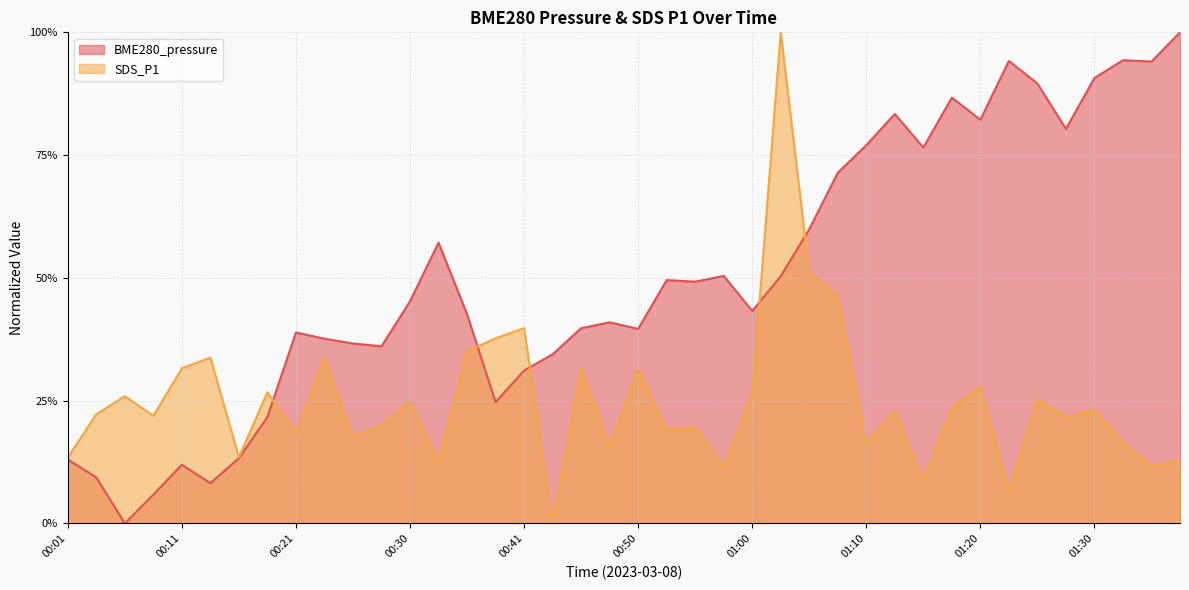

The value of SDS_P1 at 00:25 is 0.3. True or false?

False